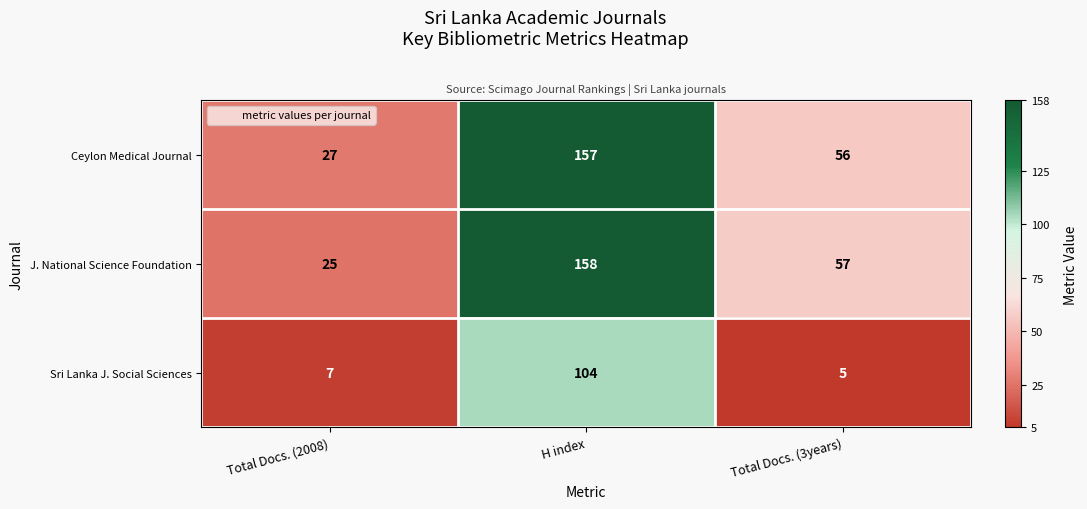

What is the total value across all series at Total Docs. (2008)?

59